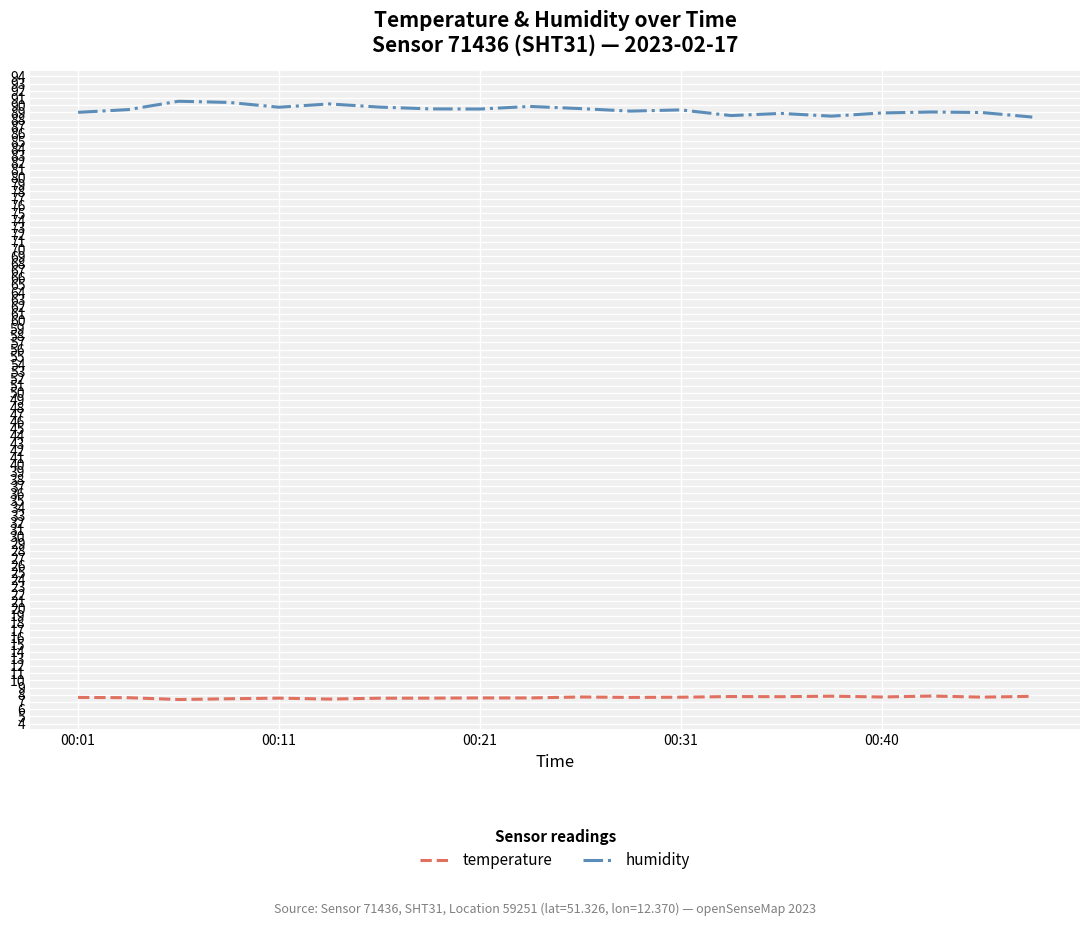

List the series in order of their overall mean, lowest first.

temperature, humidity